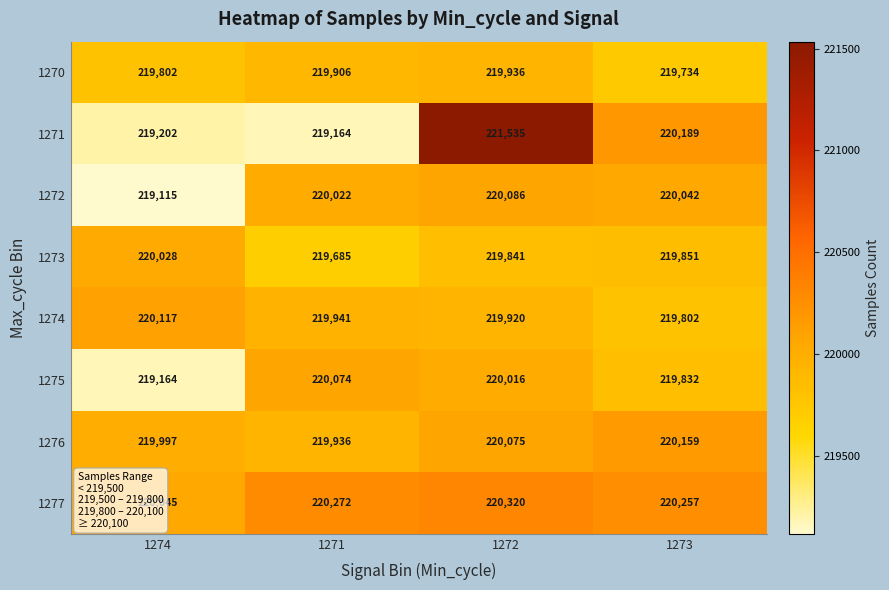

Which series has the largest total across all categories?

1277